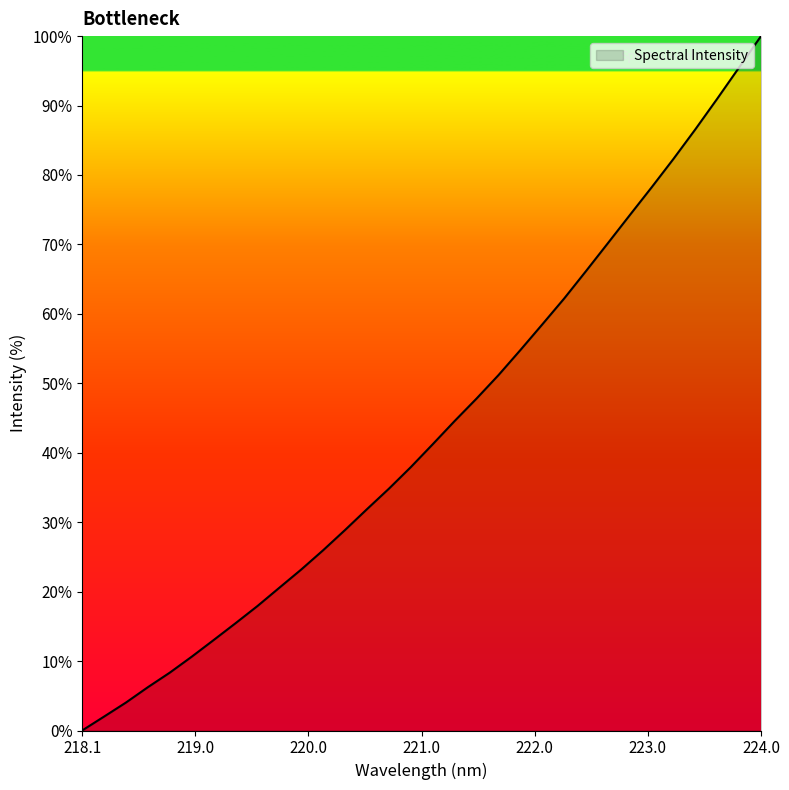

What is the difference between the maximum and minimum values?

100.0